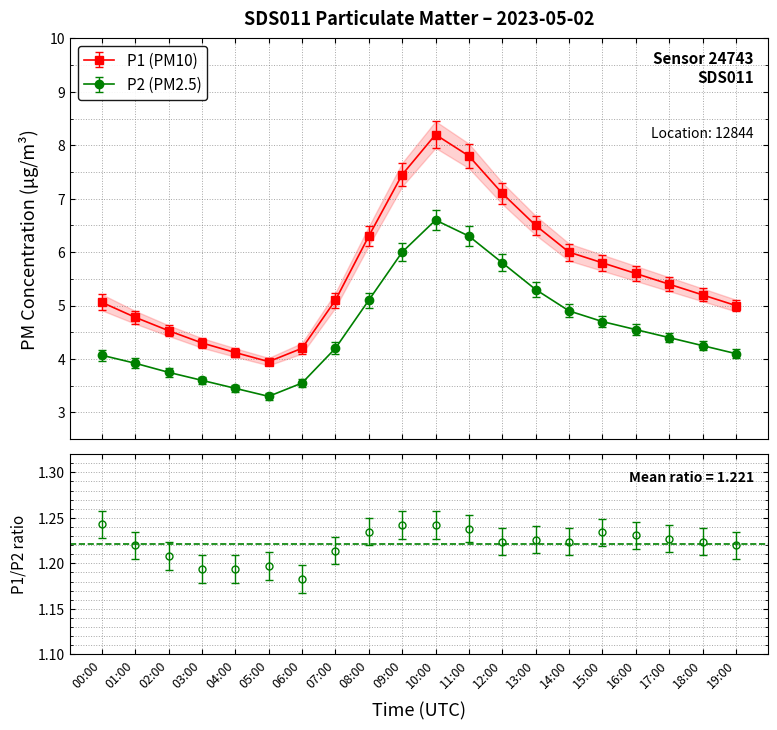

True or false: P1 has a value of 5.6 at 16:00.

True